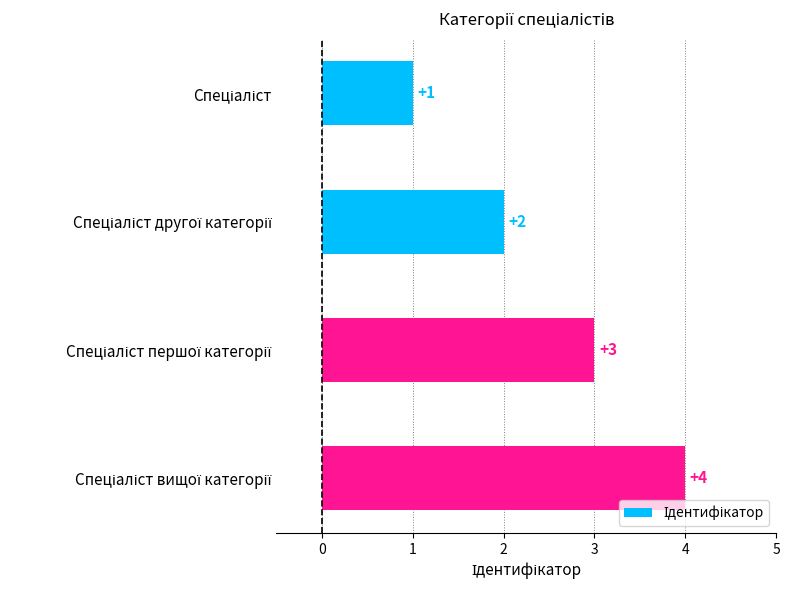

How many categories are shown in the chart?

4